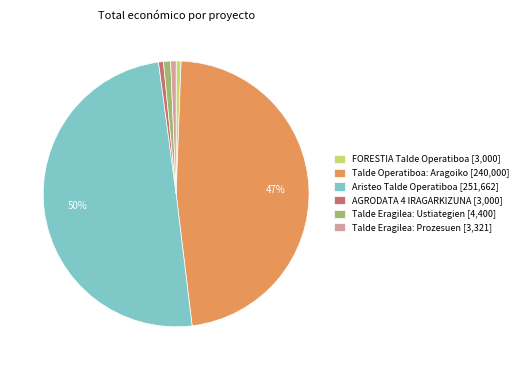

Between Aristeo Talde Operatiboa [251,662] and Talde Operatiboa: Aragoiko [240,000], which is larger?

Aristeo Talde Operatiboa [251,662]